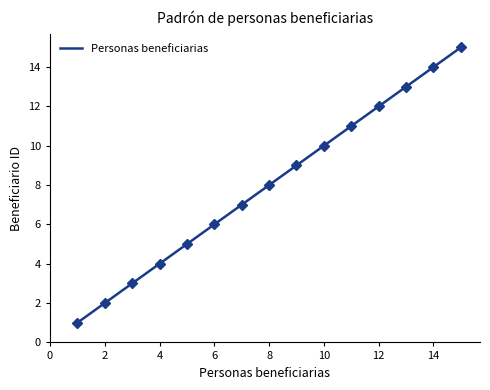

Which category has the highest value across all series?

15